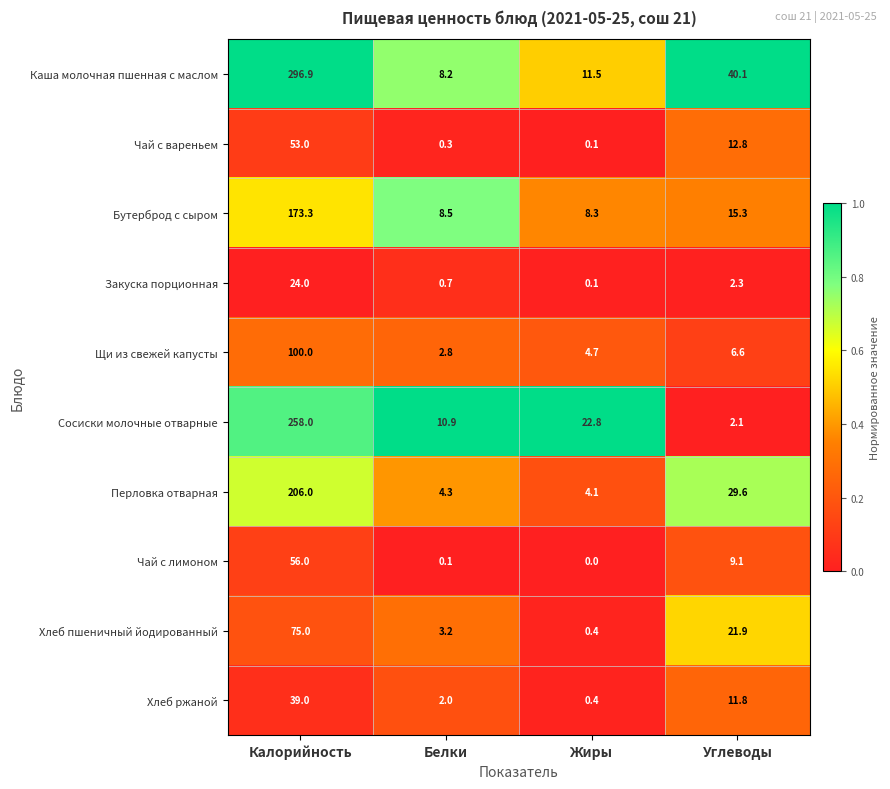

Which series has the largest total across all categories?

Каша молочная пшенная с маслом